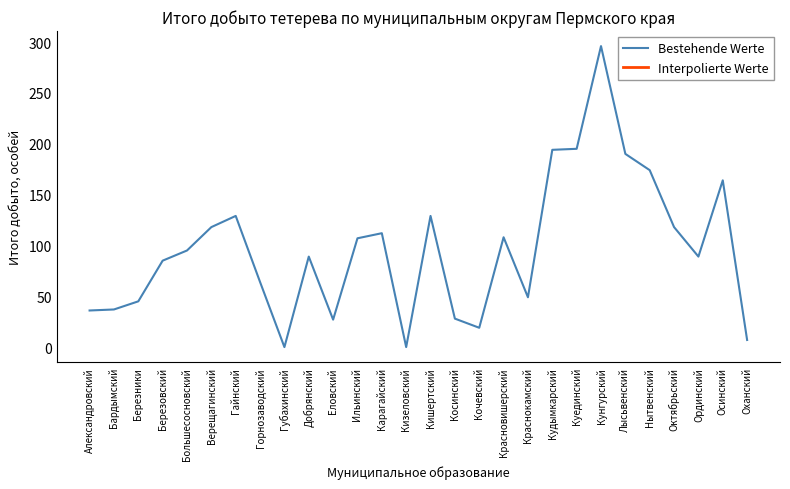

What is the value of the 1st point from the left?

36